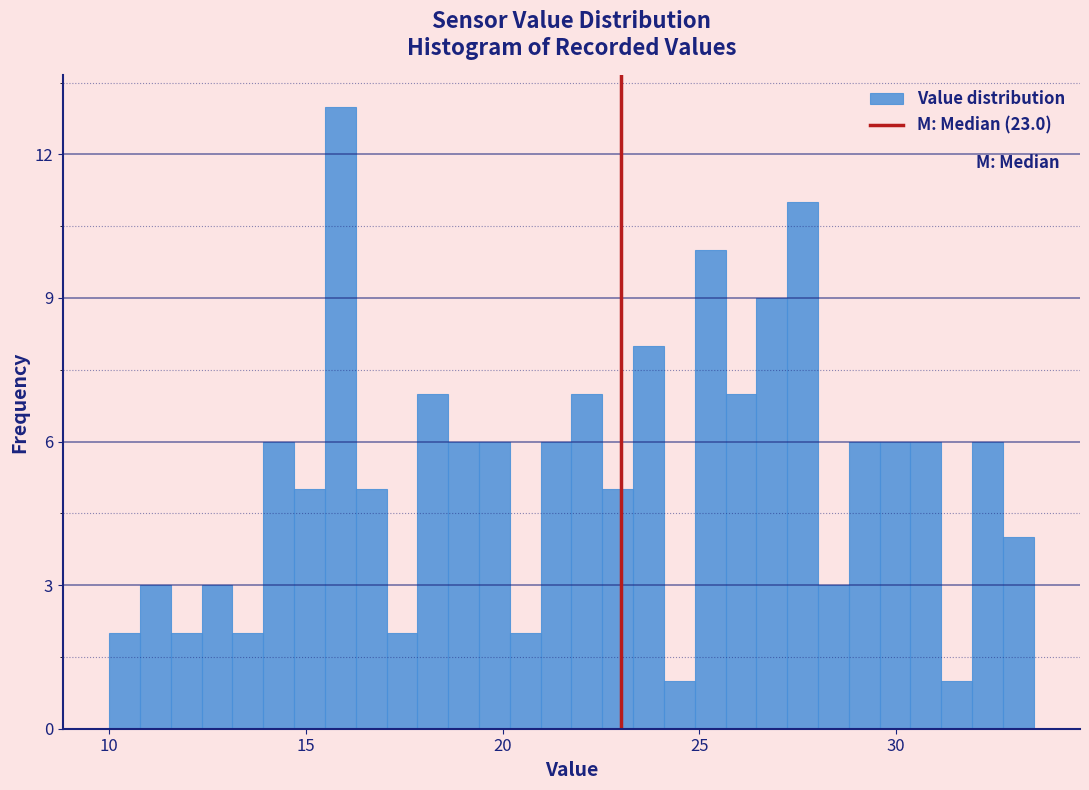

Read against the x-axis, roughly where is the centre of the tallest bar?

16.0